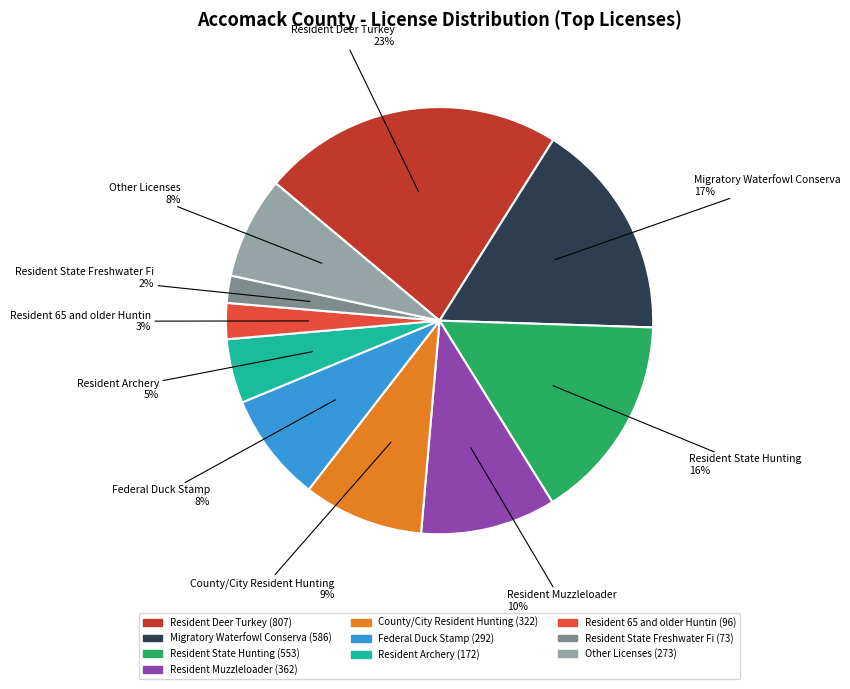

Is there any slice that represents more than half of the pie?

No